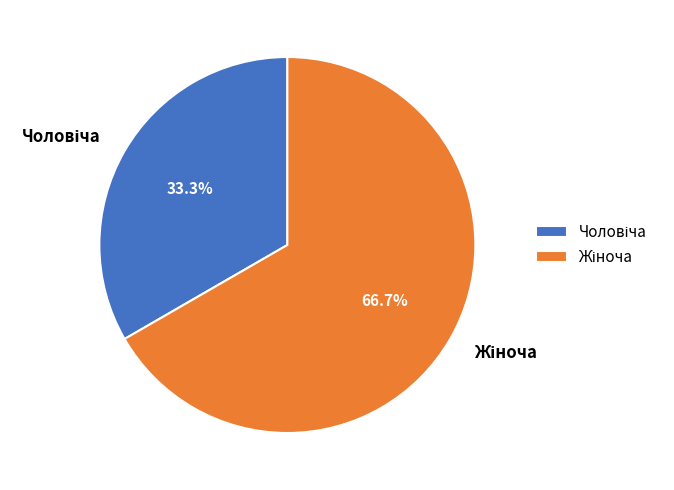

The Чоловіча slice represents 33% of the pie. True or false?

True